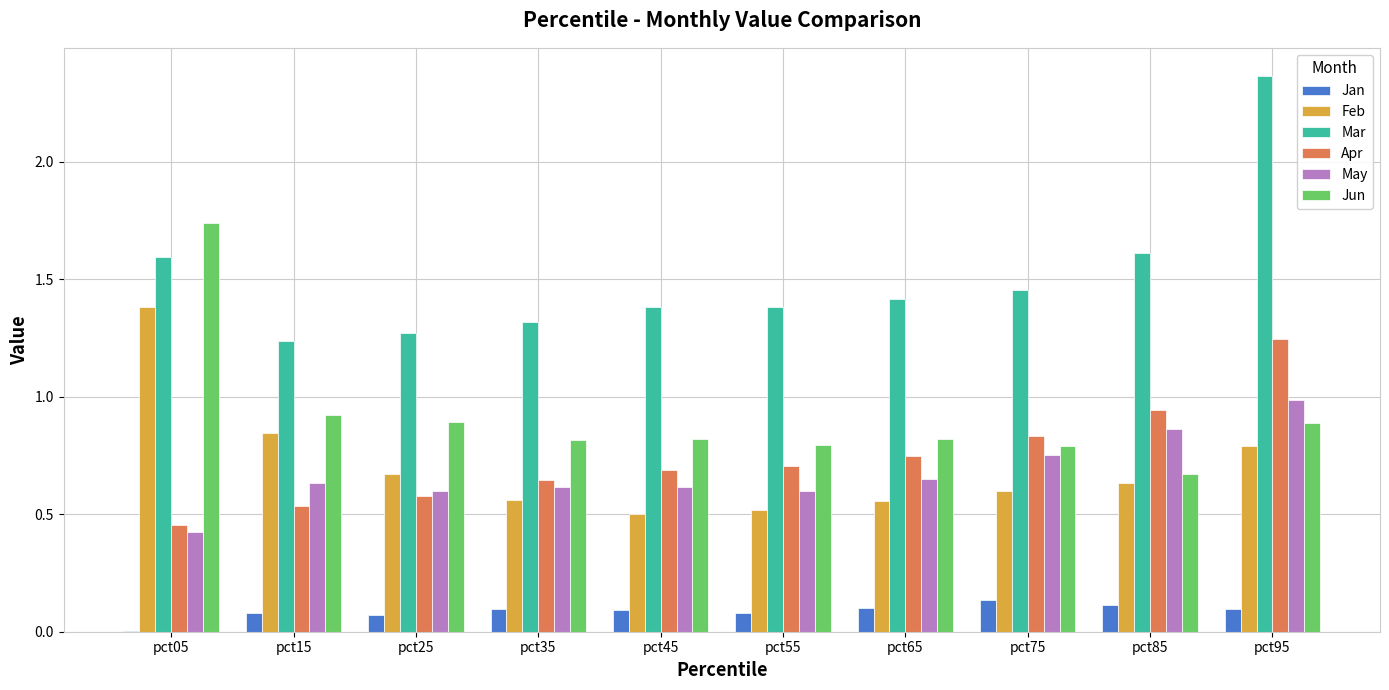

True or false: Apr has a value of 0.3 at pct15.

False